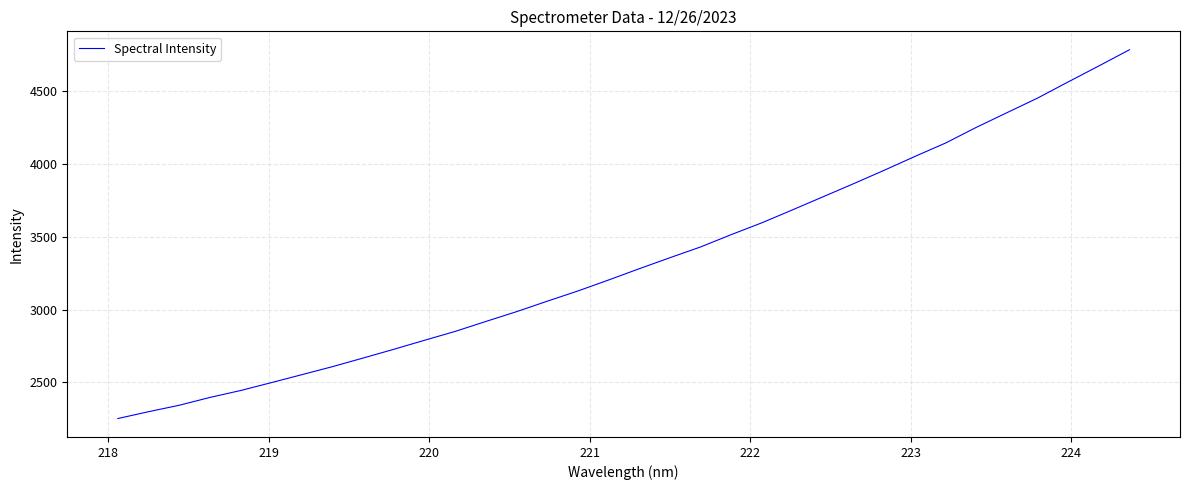

What is the maximum value shown in the chart?

4782.9